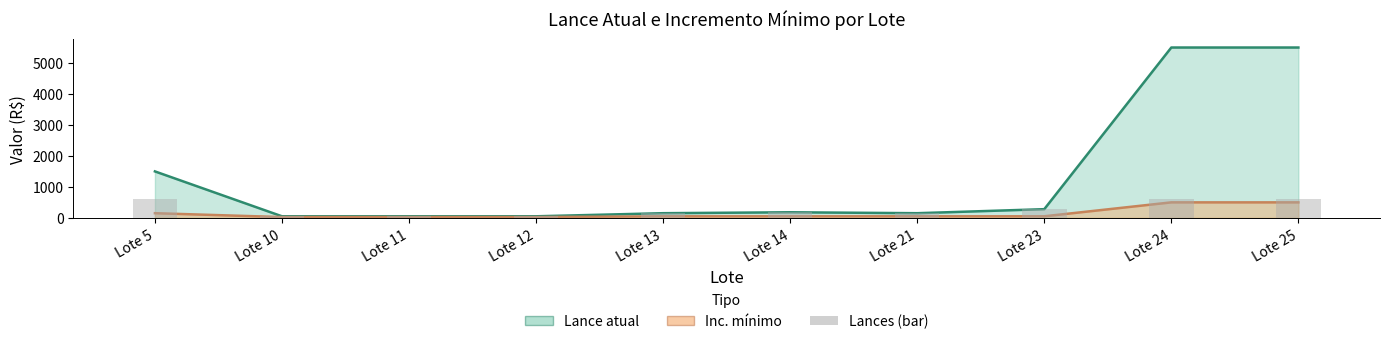

How many bars are there in total?

10